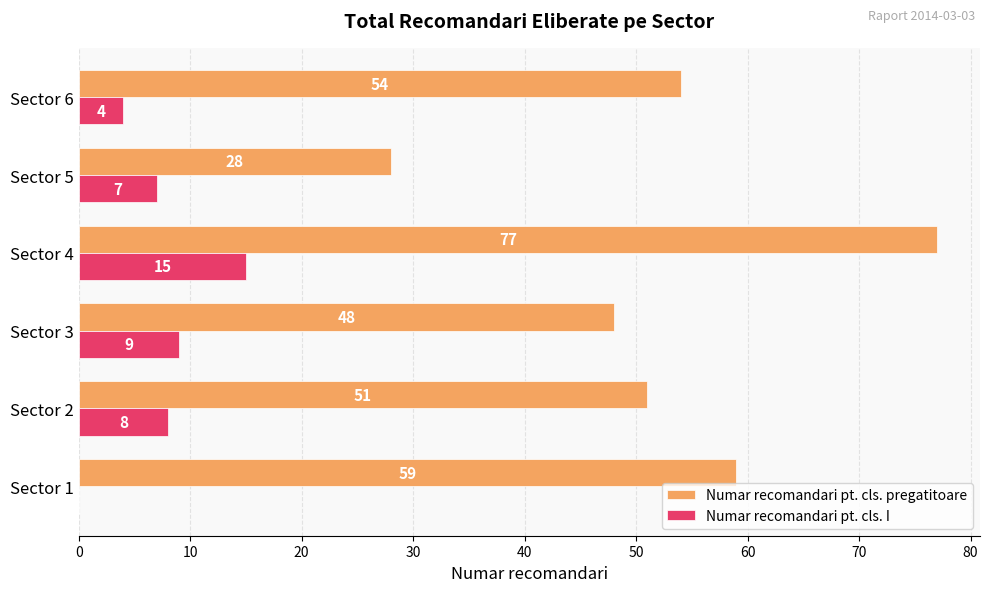

True or false: Numar recomandari pt. cls. I has a value of 9 at Sector 3.

True